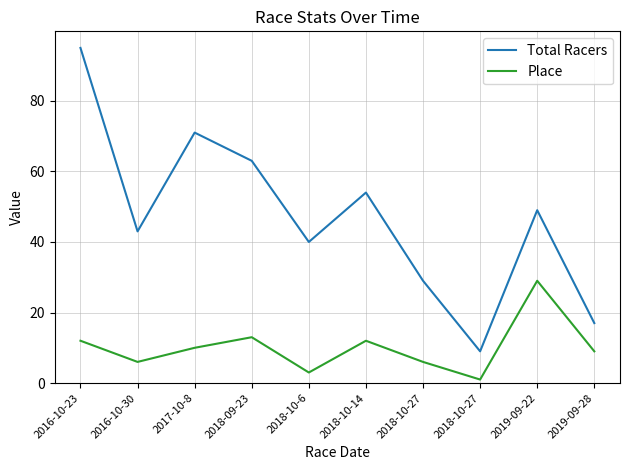

Which label corresponds to the largest value in the chart?

2016-10-23